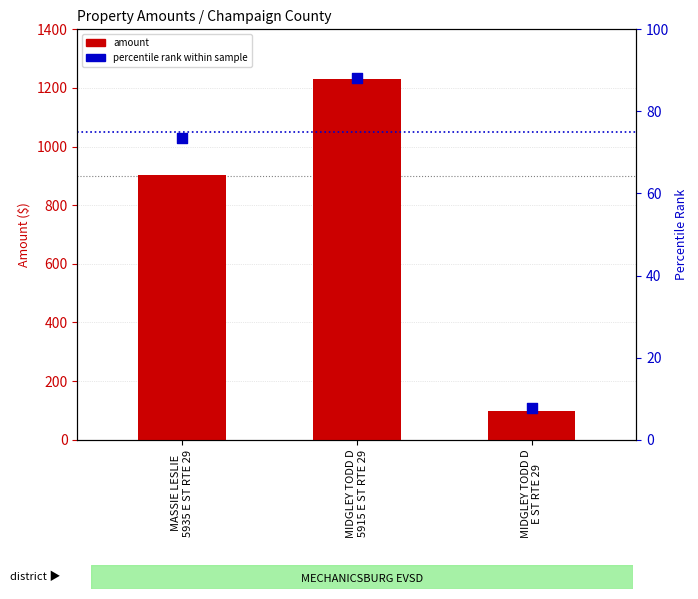

Which series reaches the minimum Y coordinate?

percentile rank within sample